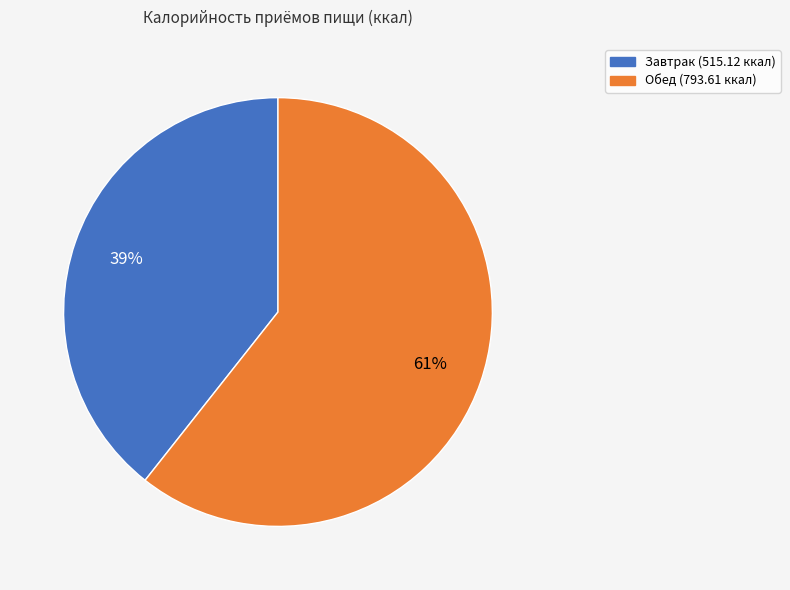

Which slice represents more than half of the pie?

Обед